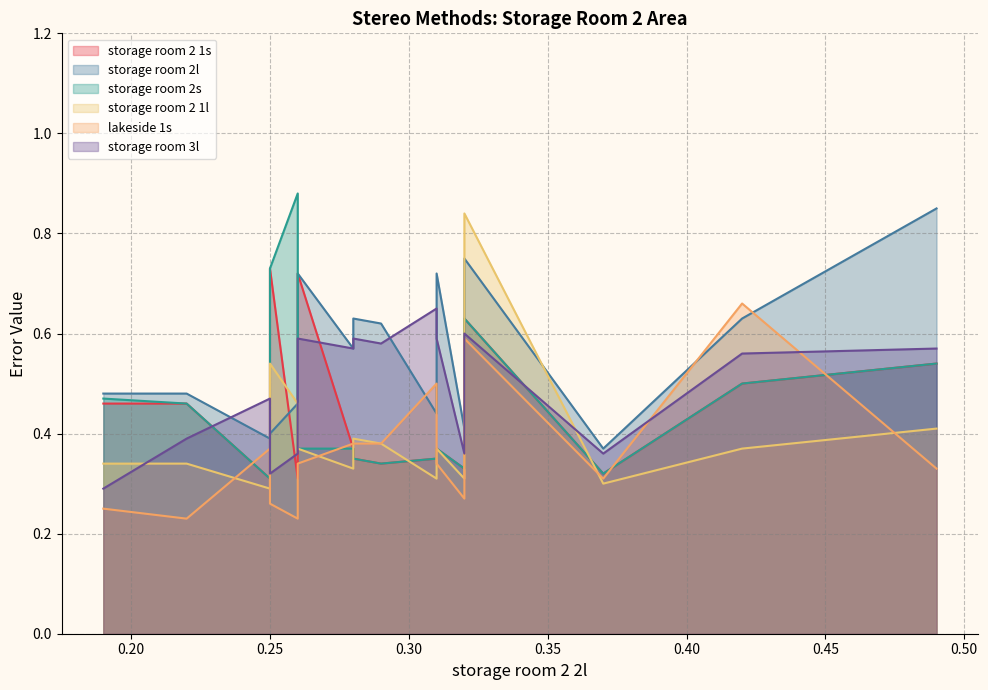

True or false: storage room 3l has more than 1 points higher than both neighbors.

True